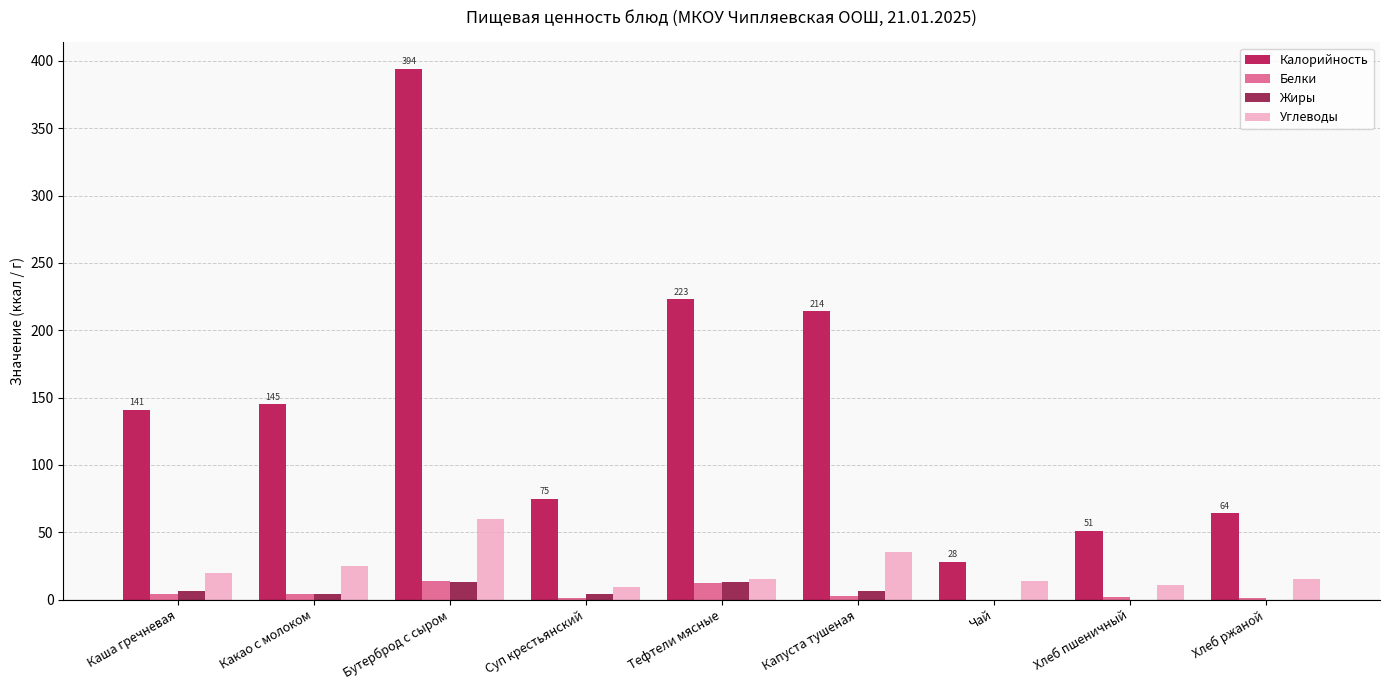

At which category does the chart reach its peak across all series?

Бутерброд с сыром